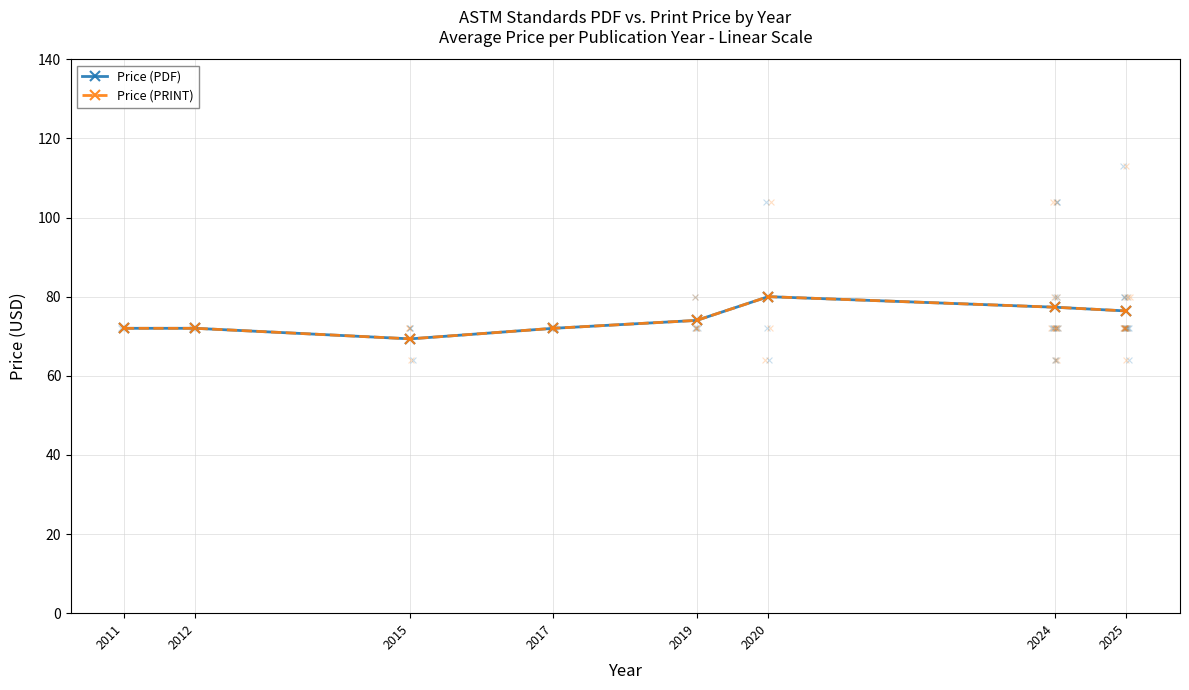

At how many categories does at least one series exceed 70?

7